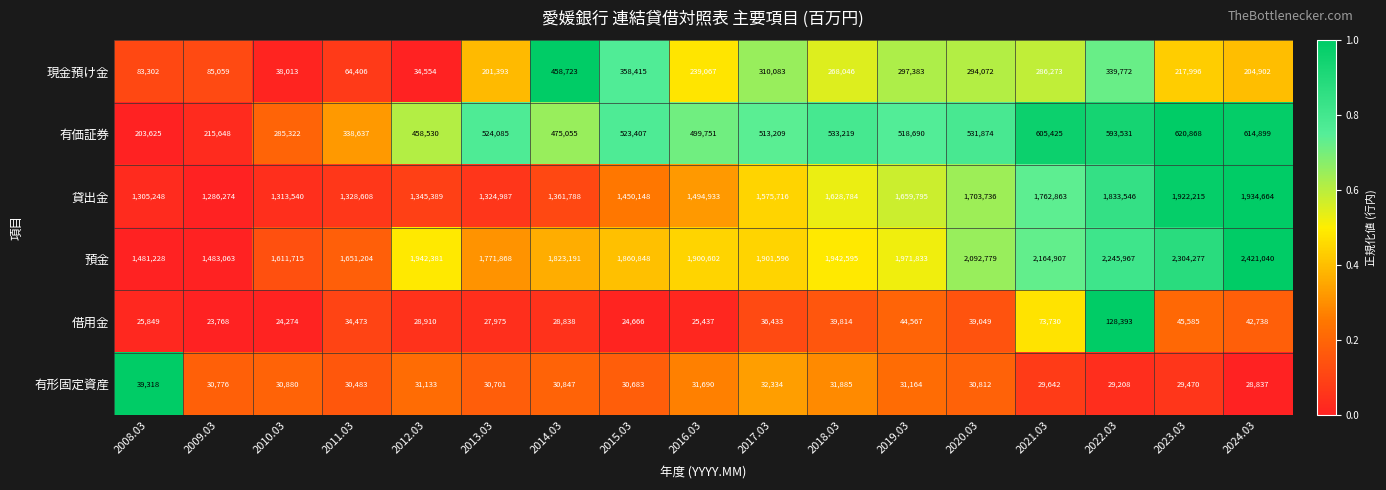

What is the spread (max minus min) of values at 2010.03?

1587441